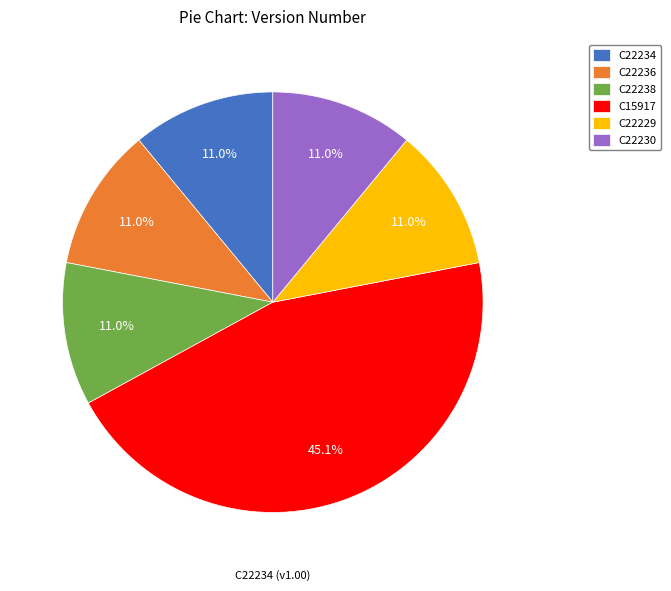

What is the largest slice in the pie chart?

C15917